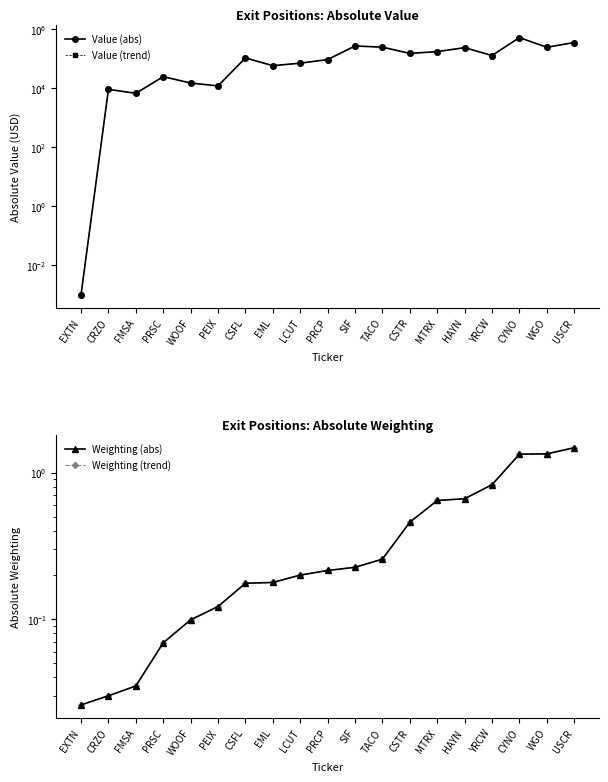

What is the difference between the second highest and second lowest values in the Weighting (abs) series?

1.3